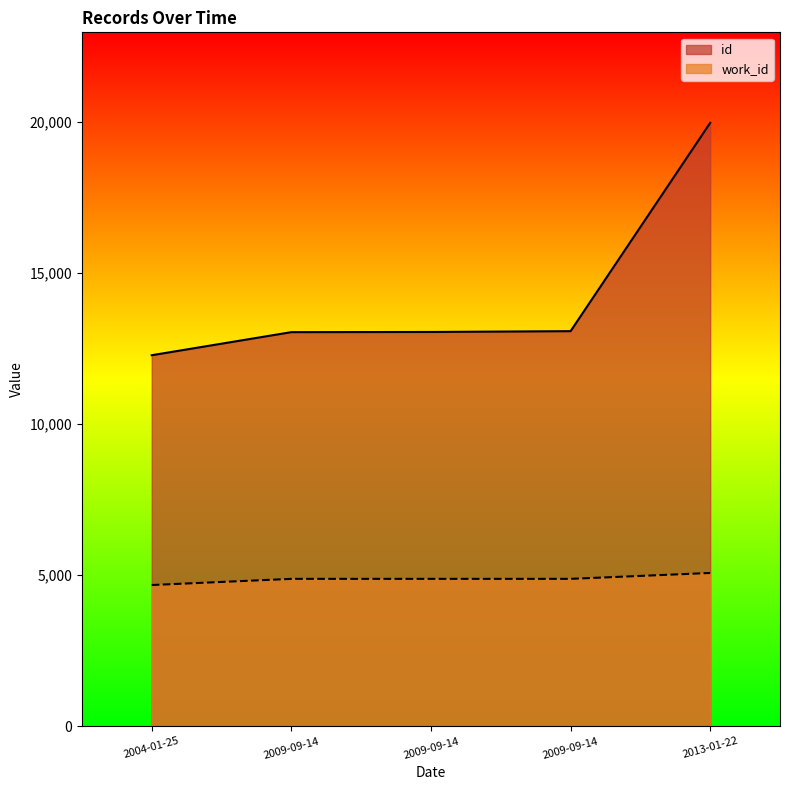

How many categories are shown in the chart?

5